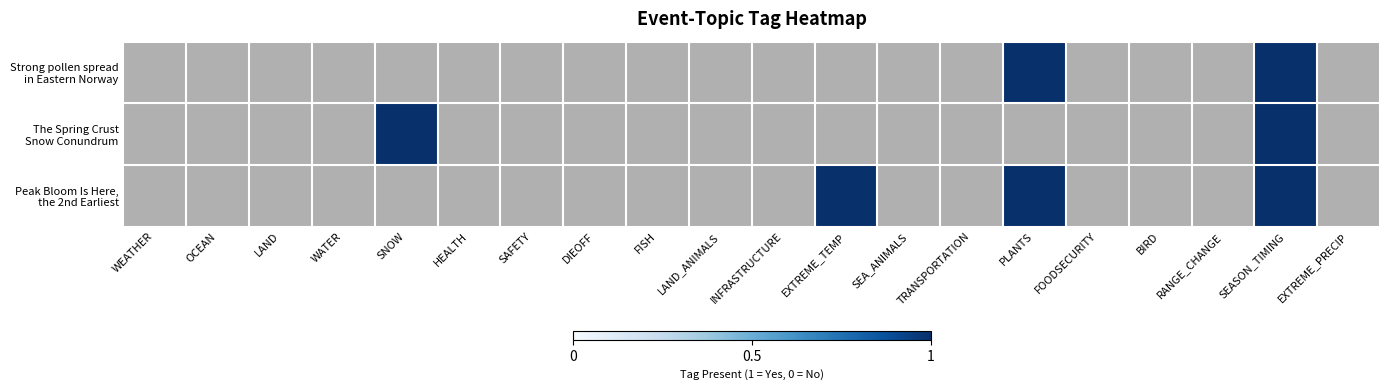

Is it true that Peak Bloom Is Here, the 2nd Earliest equals 0 at FOODSECURITY?

True